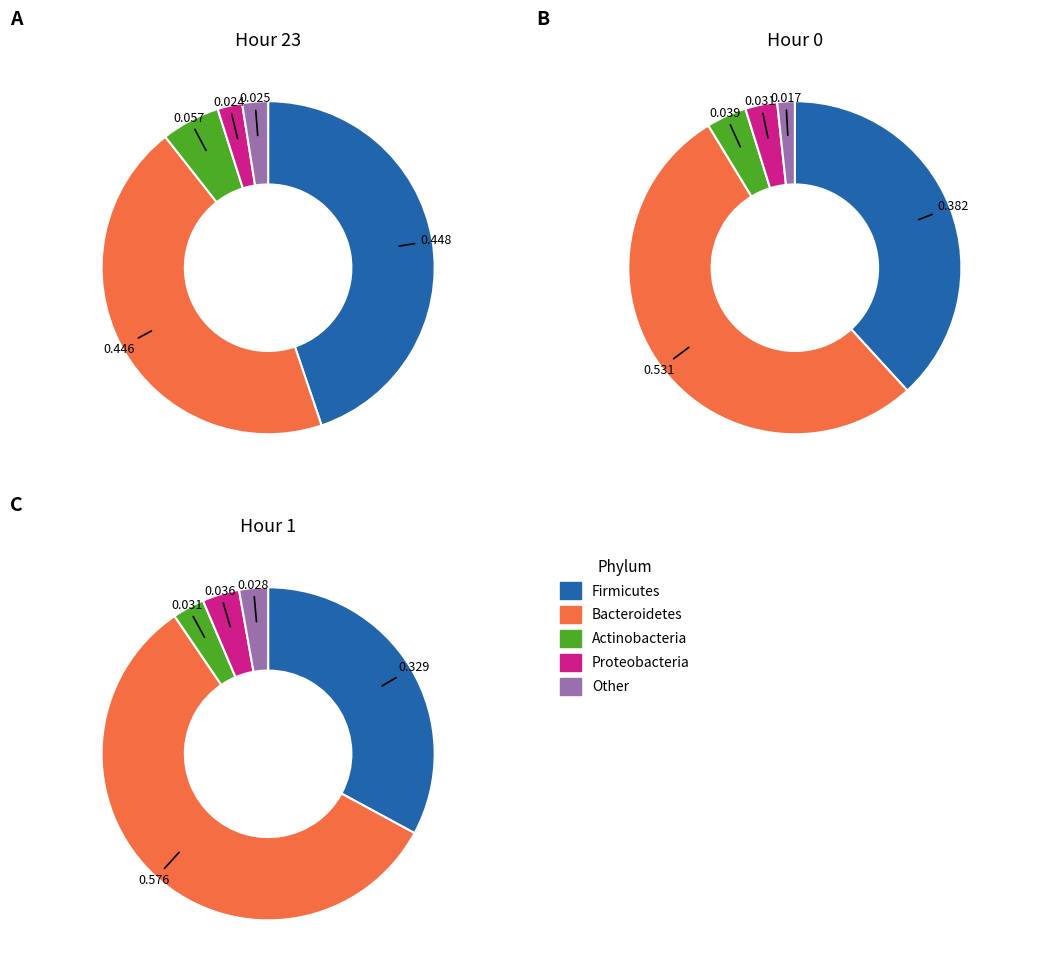

Which category has the smallest portion of the pie?

Hour 0